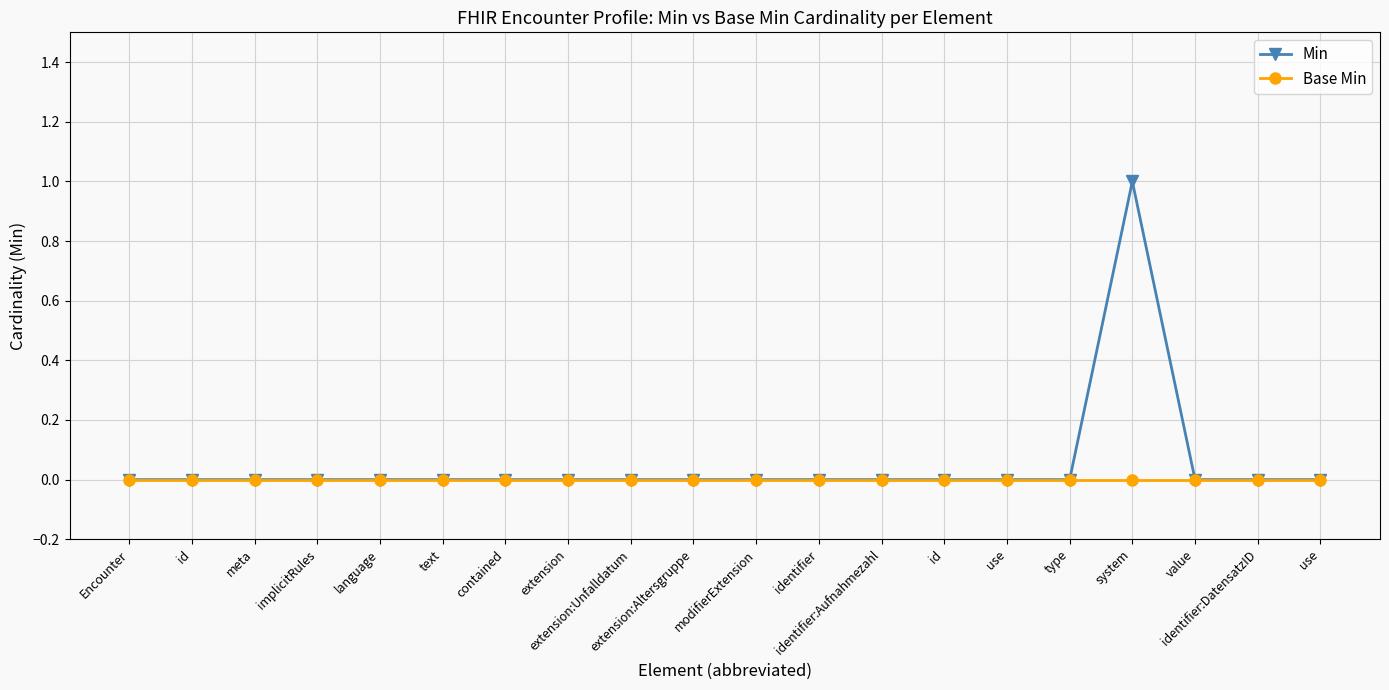

What is the sum of all Min values?

1